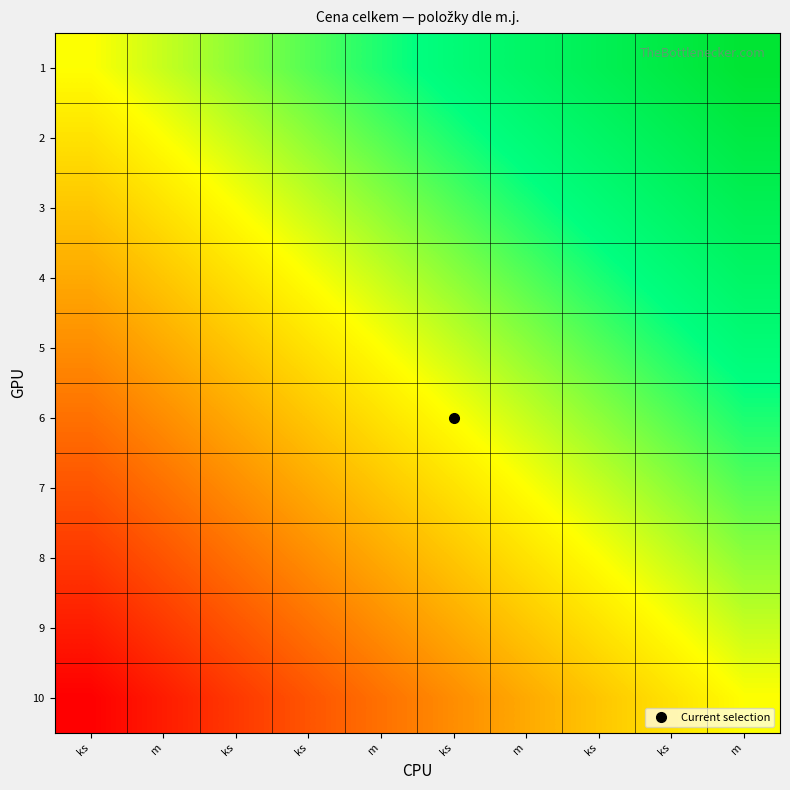

At which category does the chart reach its minimum across all series?

ks